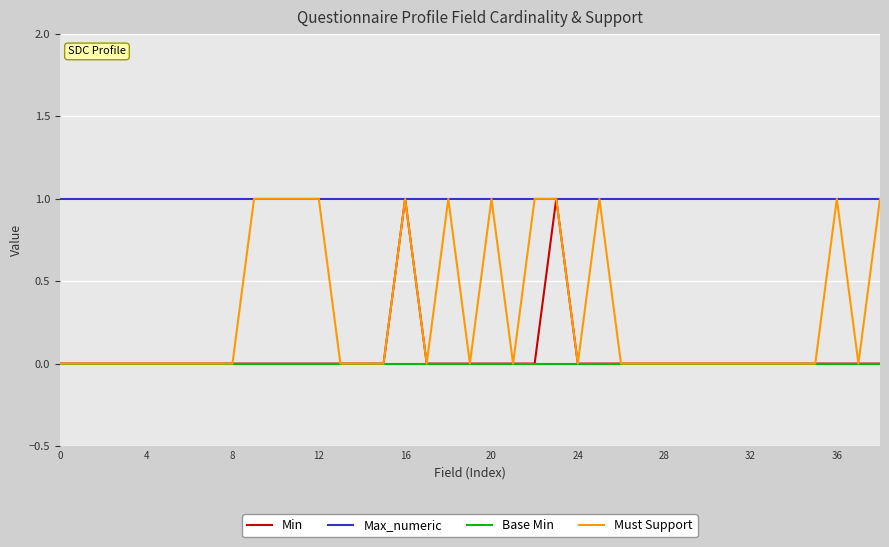

Which series has the largest total across all categories?

Max_numeric